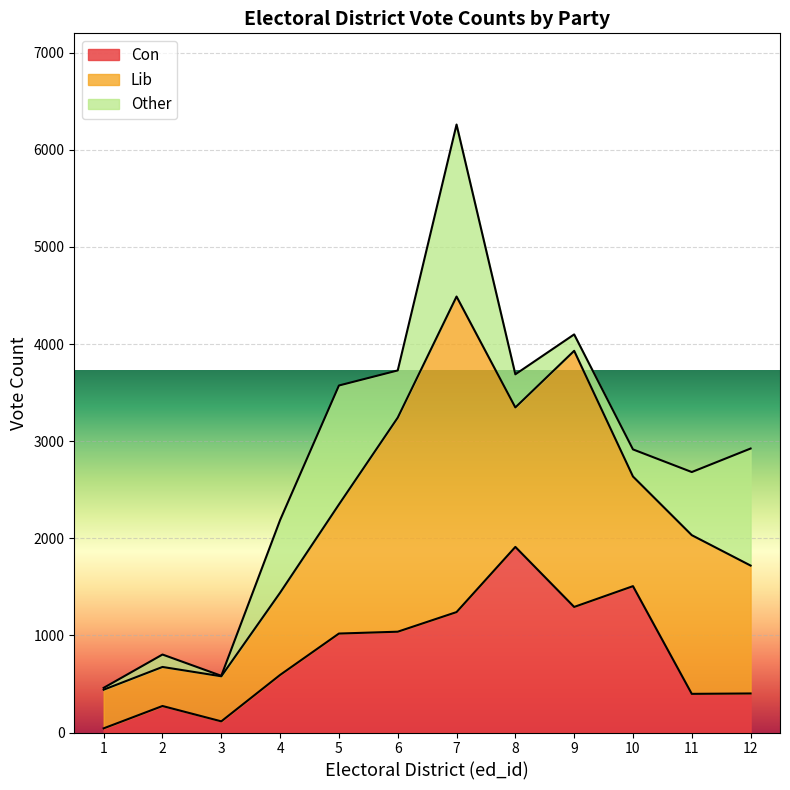

Is the value of Con at 12 greater than the value of Other at 10?

Yes